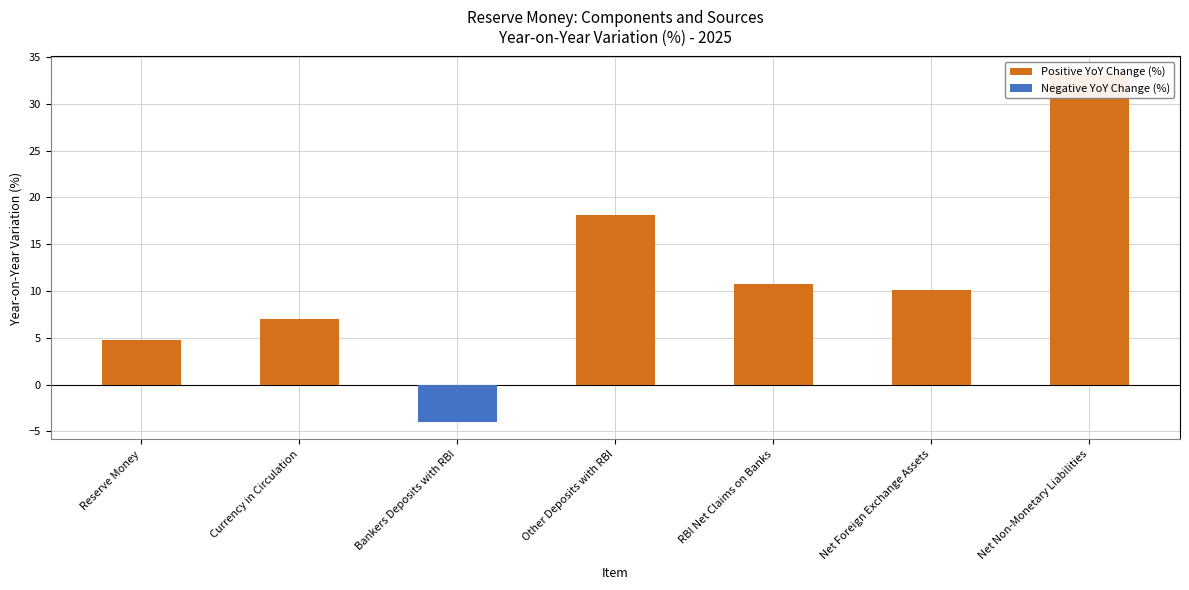

What is the difference between the second highest and second lowest values?

13.3